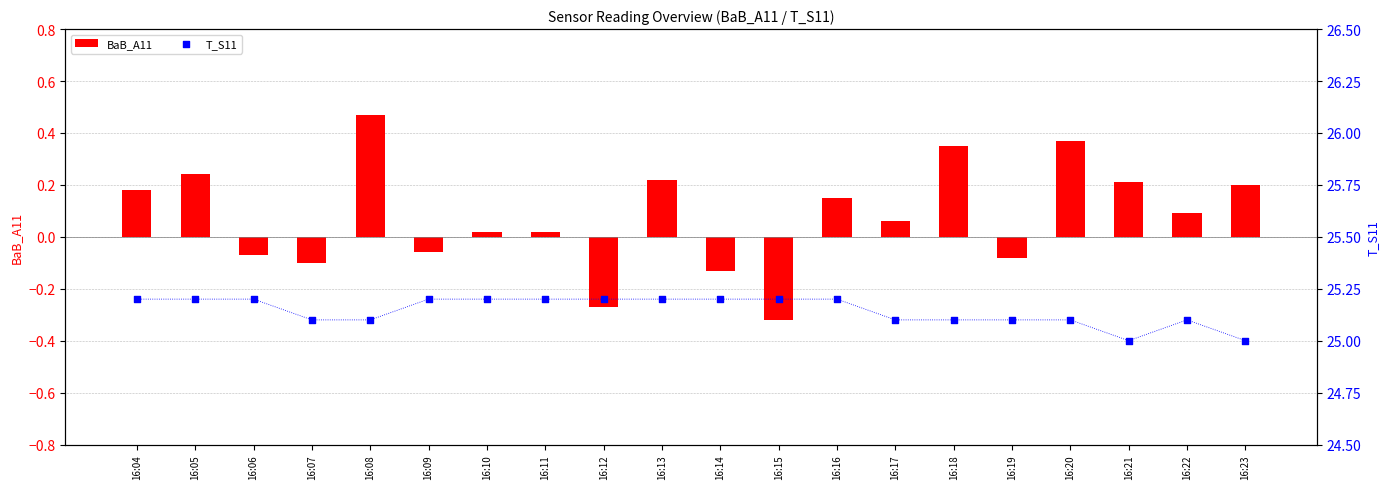

Which series contains the highest Y value?

T_S11